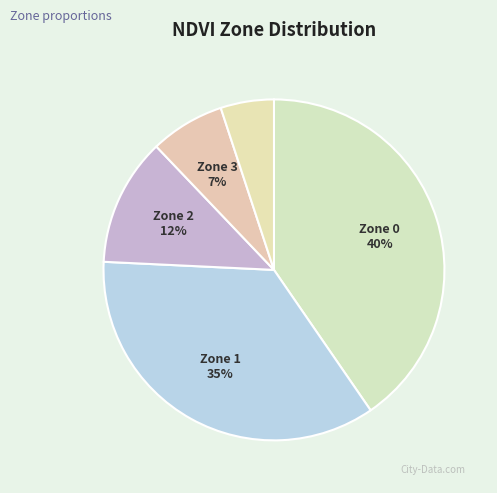

Count the number of slices in the pie.

5